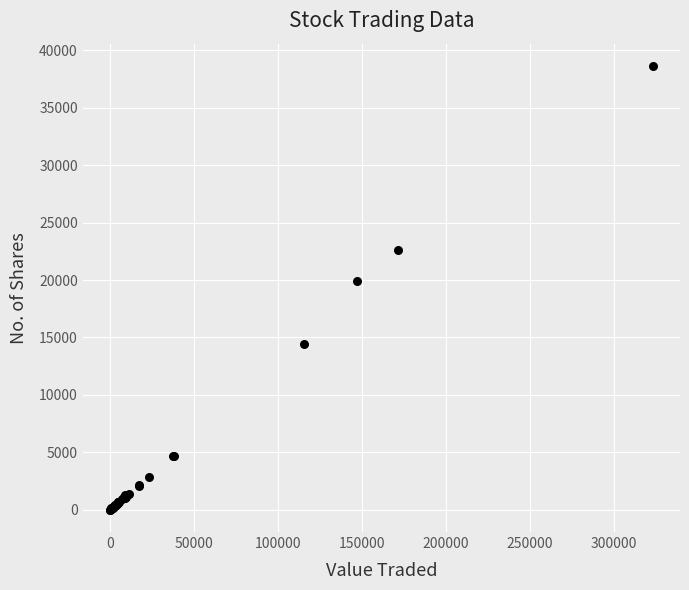

What Y value in the scatter plot is closest to 19319?

19906